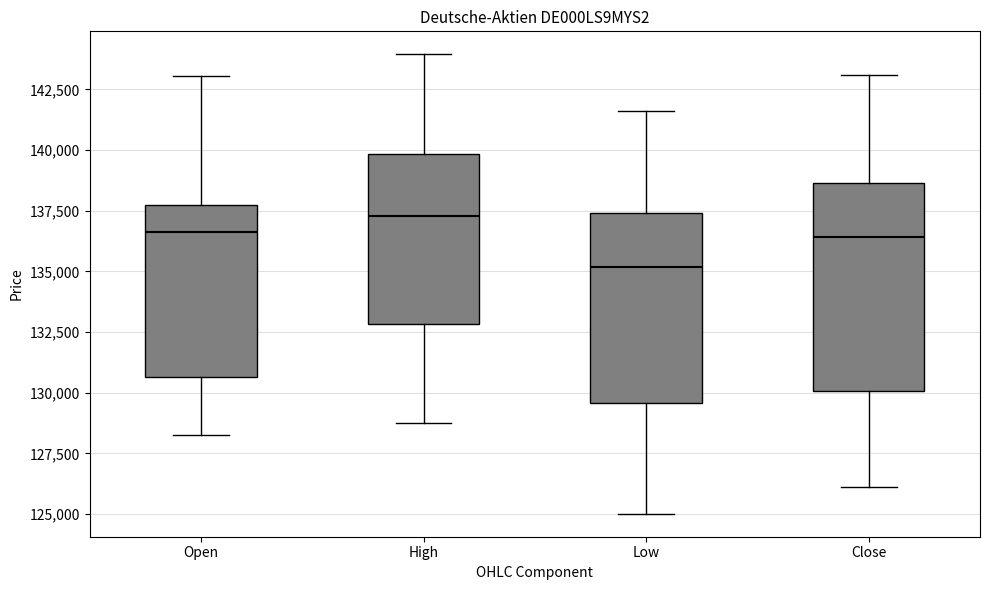

Which box is the tallest, from its lower edge to its upper edge?

Close